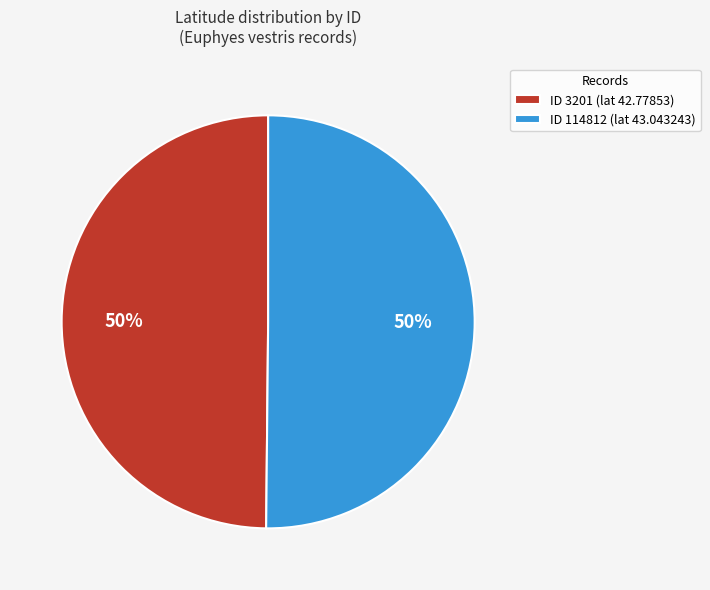

How many segments does this pie chart have?

2